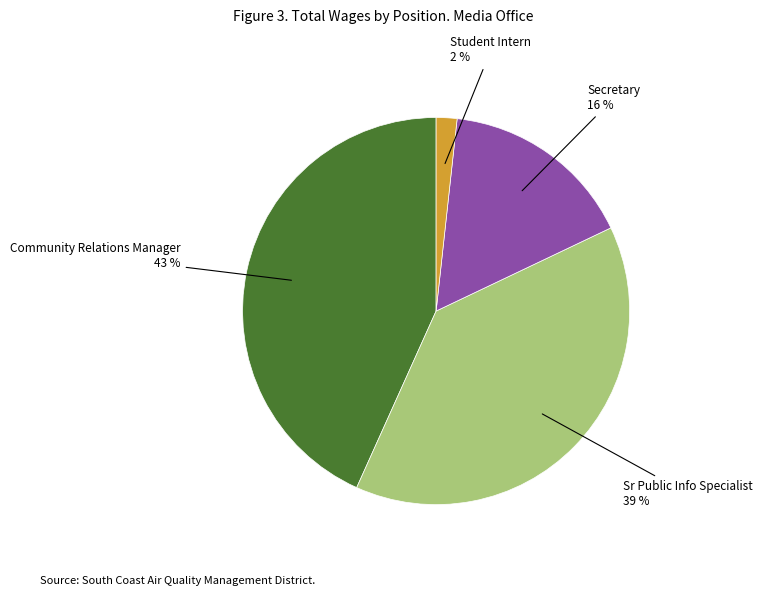

Is there any slice that represents more than half of the pie?

No